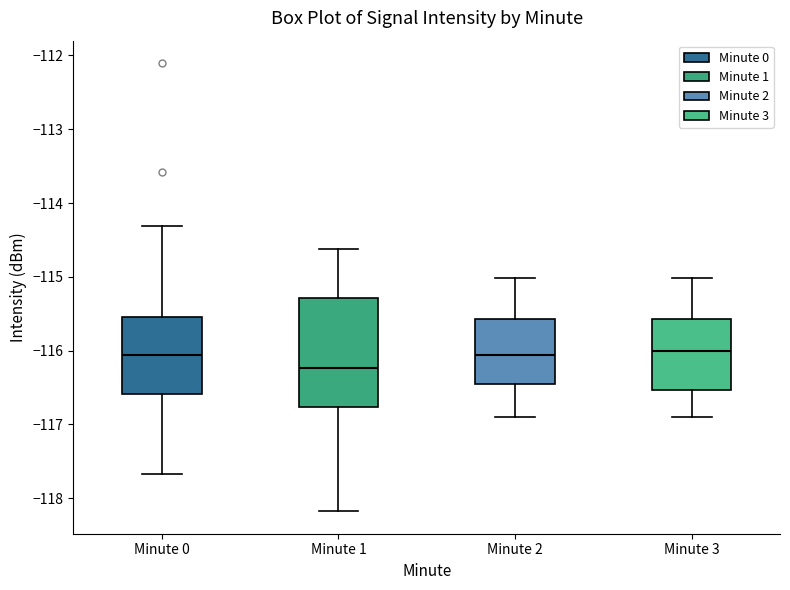

Reading left to right, transcribe this box plot: for each box, give where its median line is, the range the box spans, and where its two whiskers end, as read against the y-axis. The values are not printed on the chart, so give them approximately, as read against the axis.

Minute 0: median -116.1, box -116.6 to -115.5, whiskers -117.7 to -114.3
Minute 1: median -116.2, box -116.8 to -115.3, whiskers -118.2 to -114.6
Minute 2: median -116.1, box -116.5 to -115.6, whiskers -116.9 to -115.0
Minute 3: median -116.0, box -116.5 to -115.6, whiskers -116.9 to -115.0